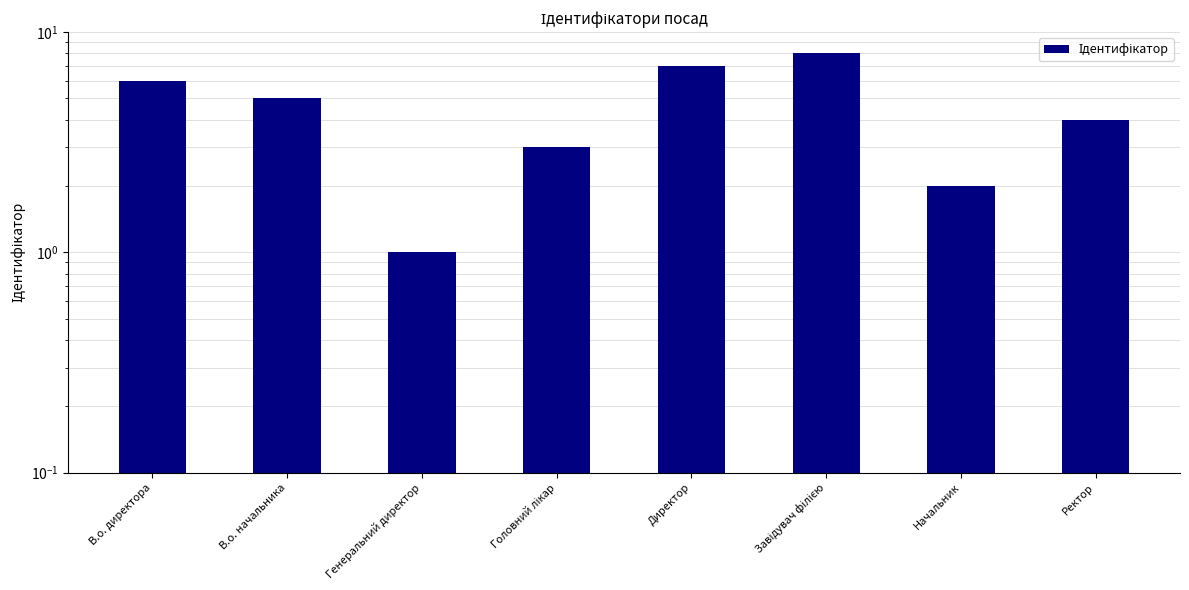

Reading left to right, what are all the values shown in this chart?

6	5	1	3	7	8	2	4